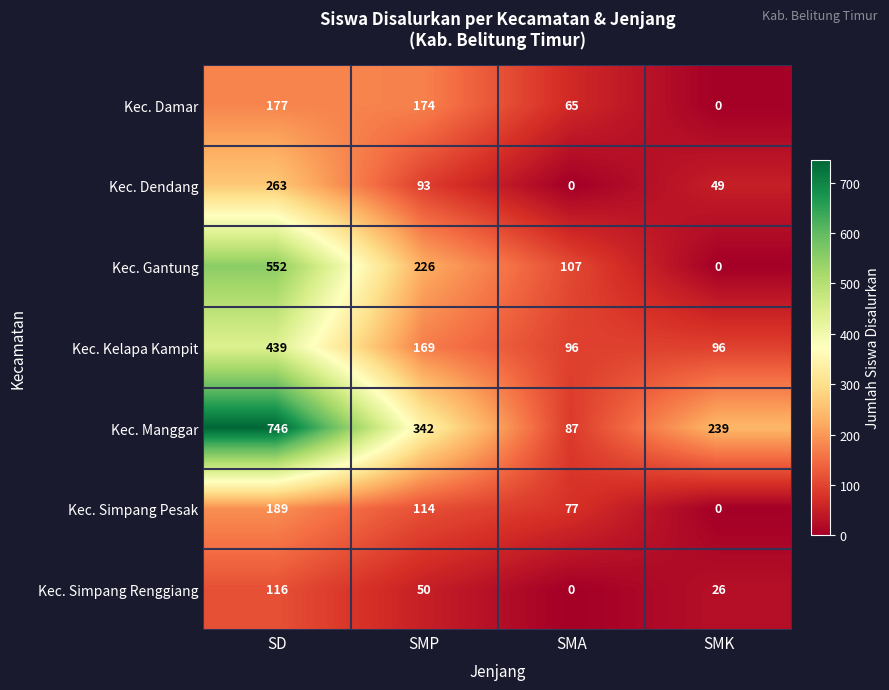

Reading right to left, extract all data points from this chart.

Kec. Damar: SMK=0	SMA=65	SMP=174	SD=177
Kec. Dendang: SMK=49	SMA=0	SMP=93	SD=263
Kec. Gantung: SMK=0	SMA=107	SMP=226	SD=552
Kec. Kelapa Kampit: SMK=96	SMA=96	SMP=169	SD=439
Kec. Manggar: SMK=239	SMA=87	SMP=342	SD=746
Kec. Simpang Pesak: SMK=0	SMA=77	SMP=114	SD=189
Kec. Simpang Renggiang: SMK=26	SMA=0	SMP=50	SD=116